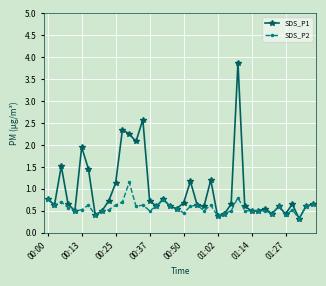

Count the number of data series in this chart.

2